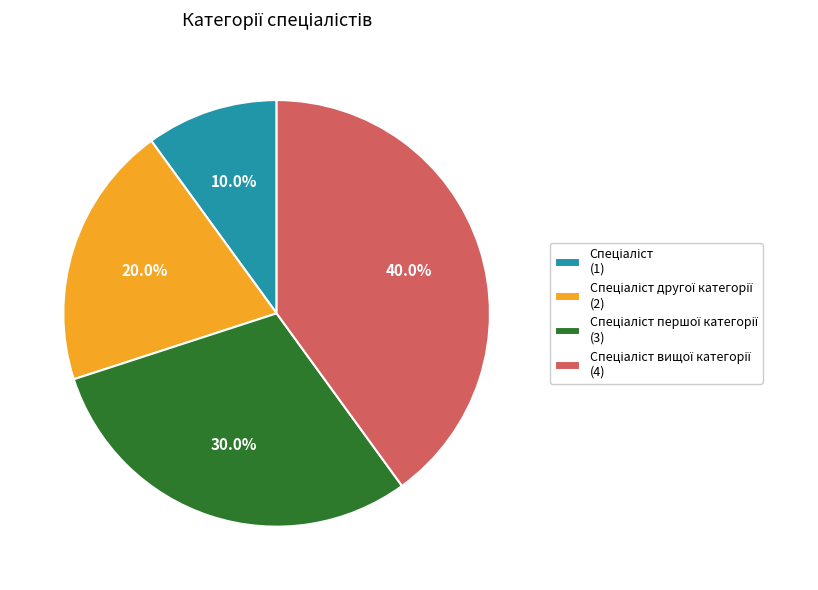

How many segments does this pie chart have?

4